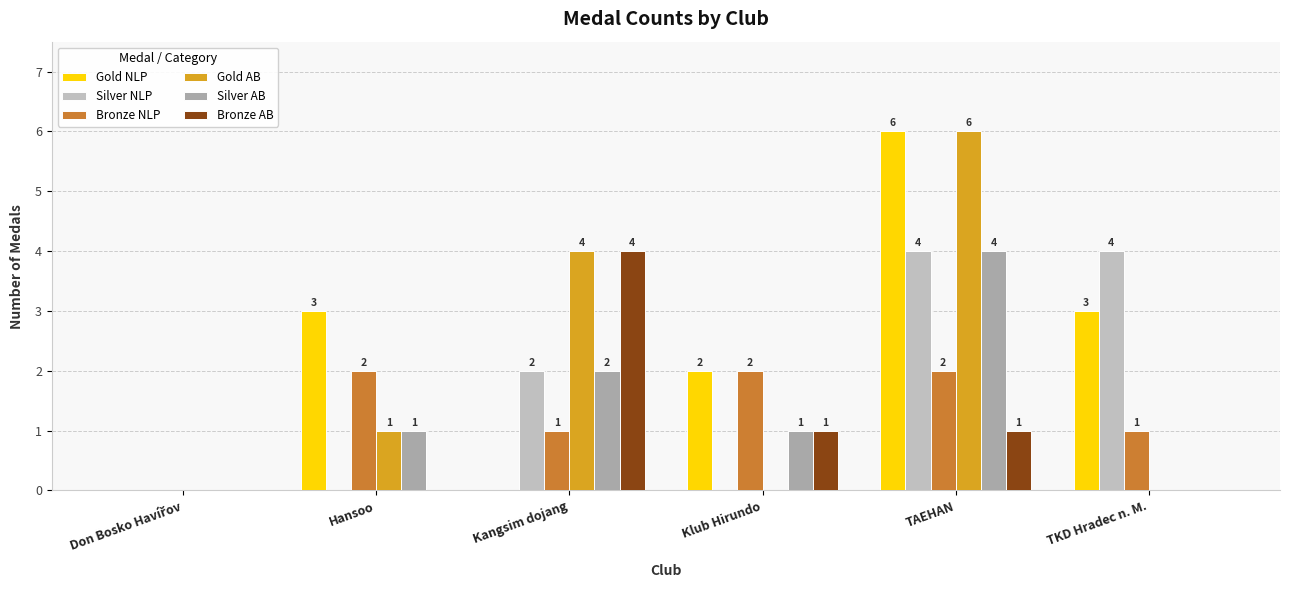

Count the number of categories in the chart.

6